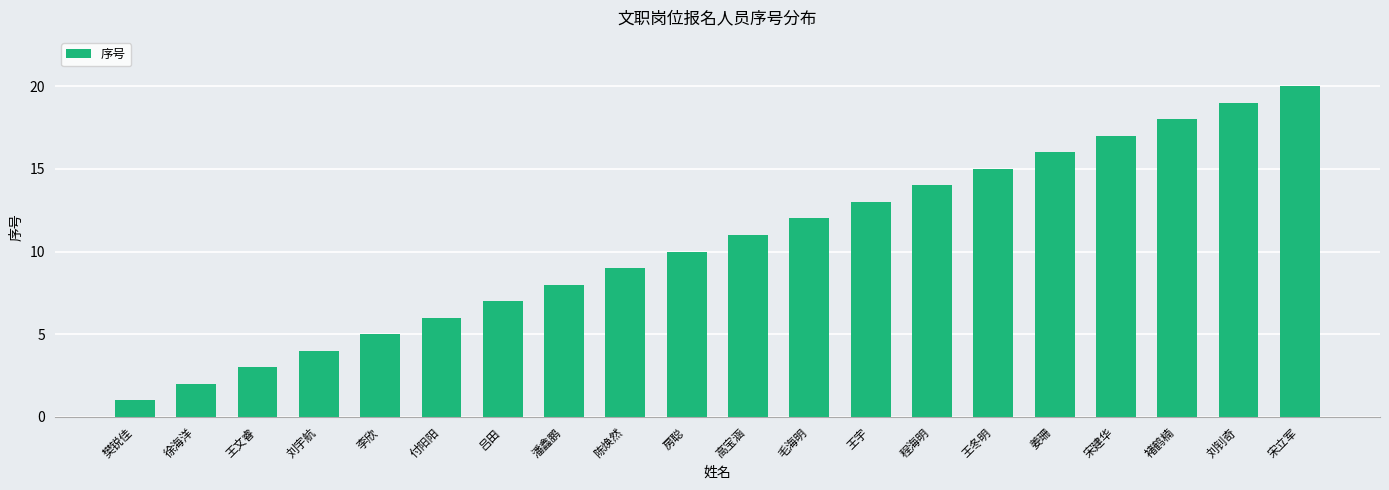

Rank the categories by value from lowest to highest.

樊锐佳, 徐海洋, 王文睿, 刘宇航, 李欣, 付阳阳, 吕田, 潘鑫鹏, 陈焕然, 房聪, 高宝涵, 毛海明, 王宇, 程海明, 王冬明, 姜珊, 宋建华, 褚鹤楠, 刘钊奇, 宋立军